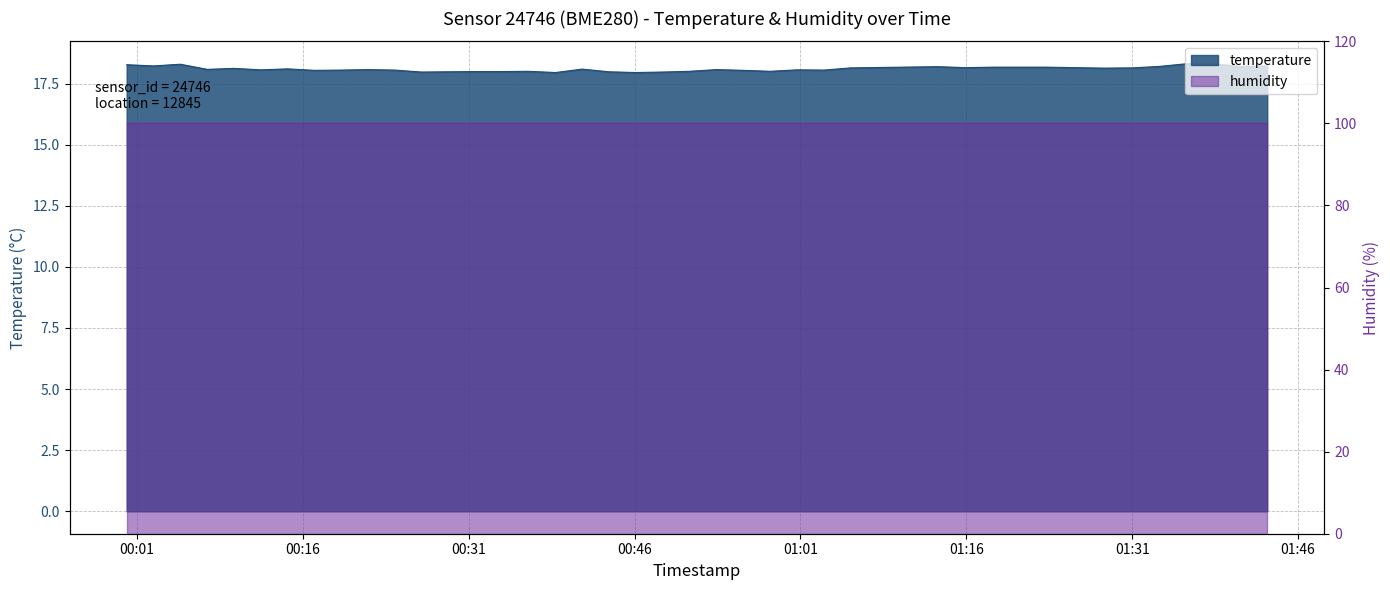

What is the value of the 35th point from the left?

18.1